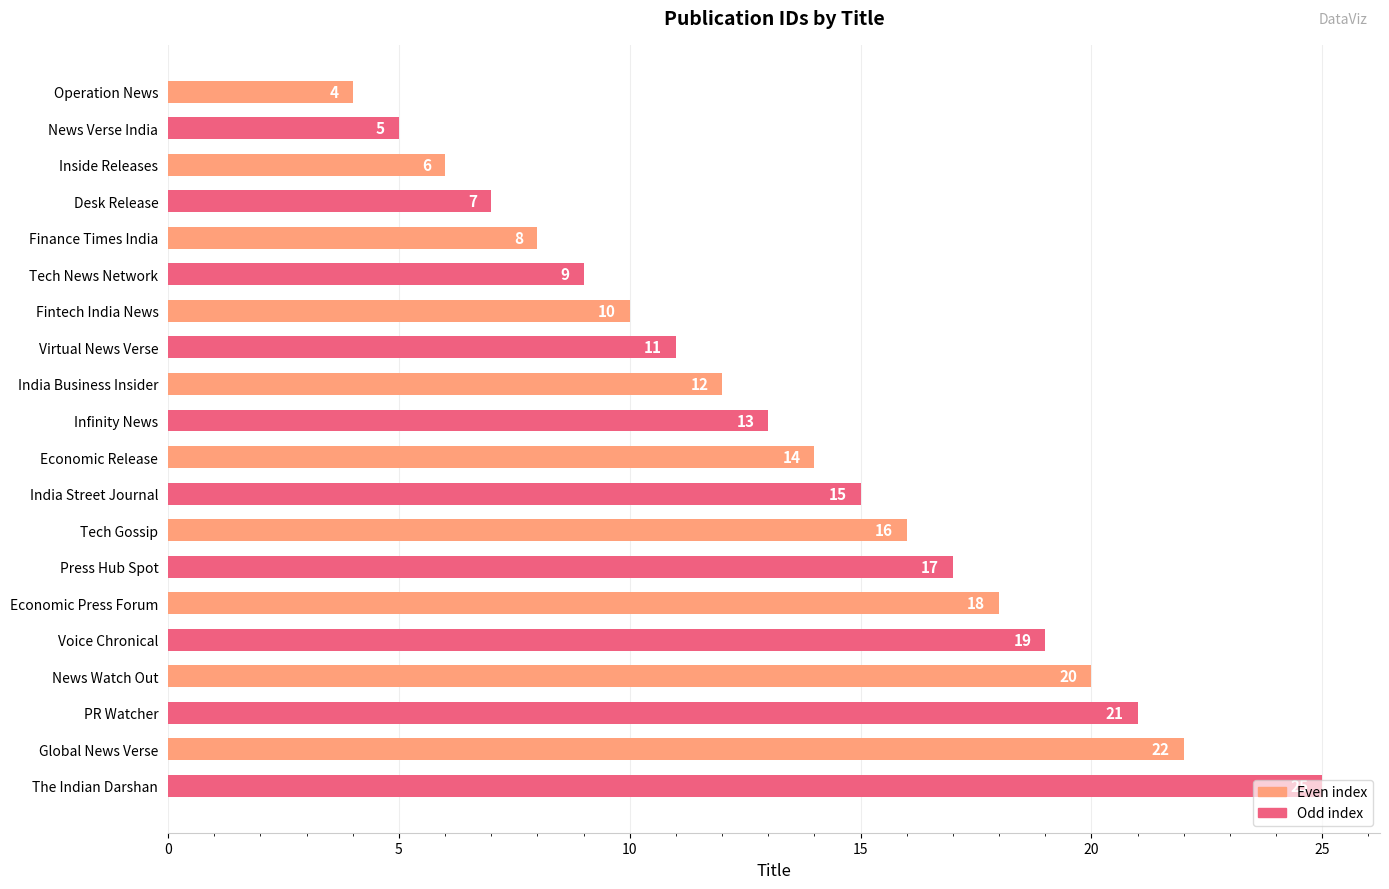

True or false: the data shows 22 at Global News Verse.

True